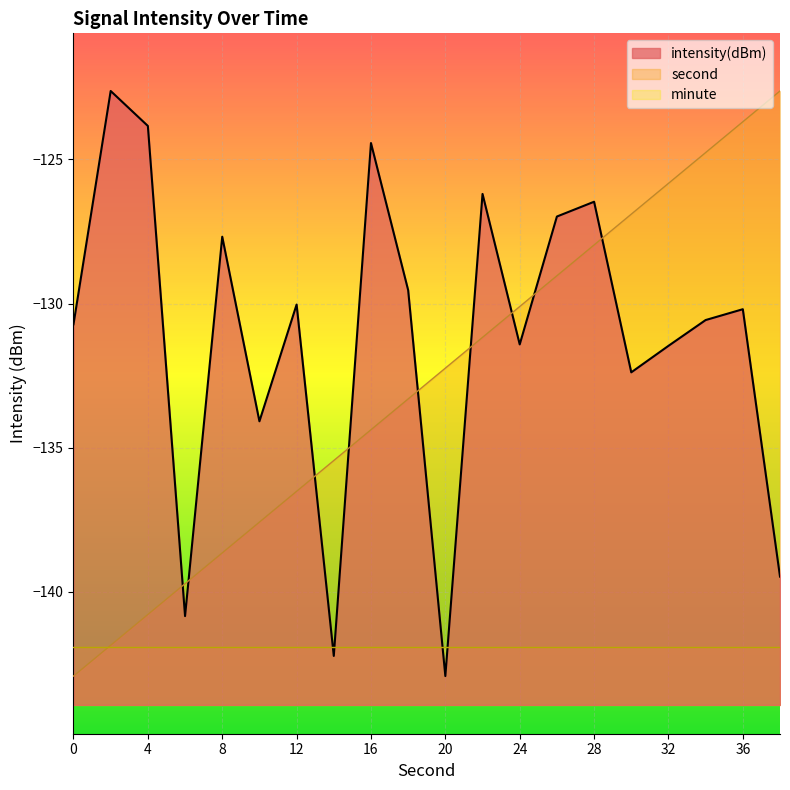

What is the smallest value displayed?

-142.9